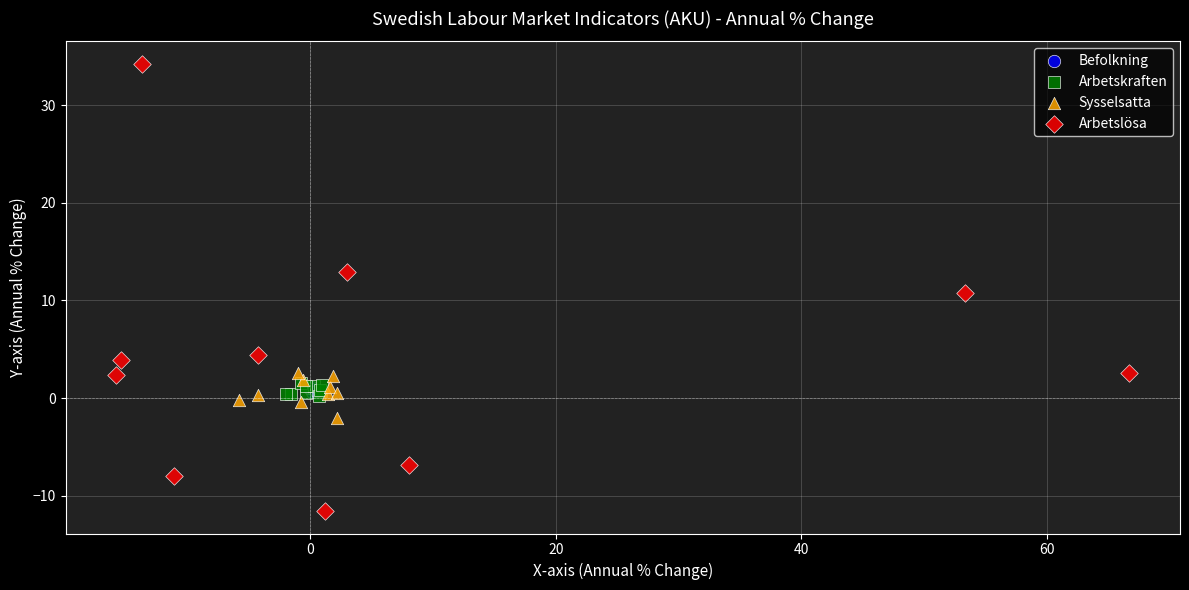

What are all the series names shown in the legend?

Befolkning, Arbetskraften, Sysselsatta, Arbetslösa